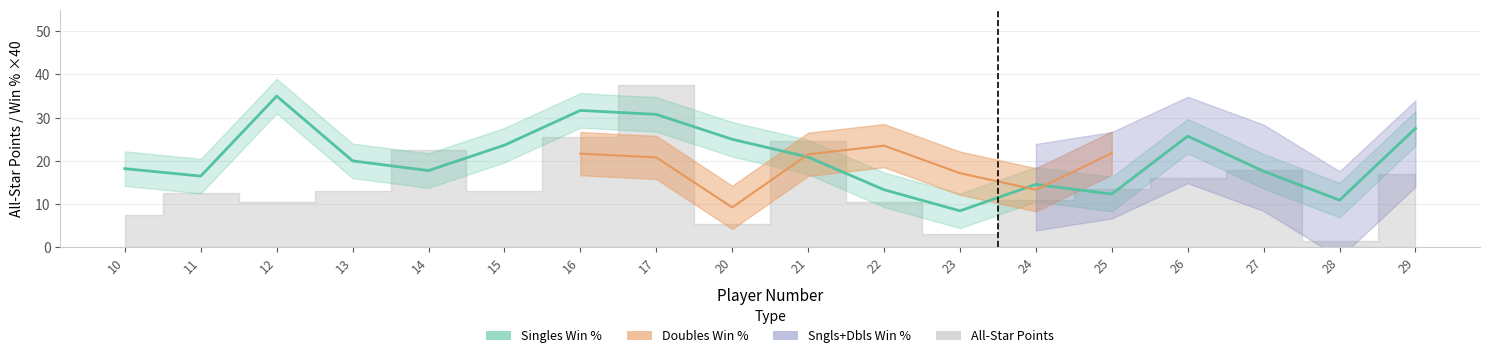

Does the chart display data point markers on the line(s)?

No